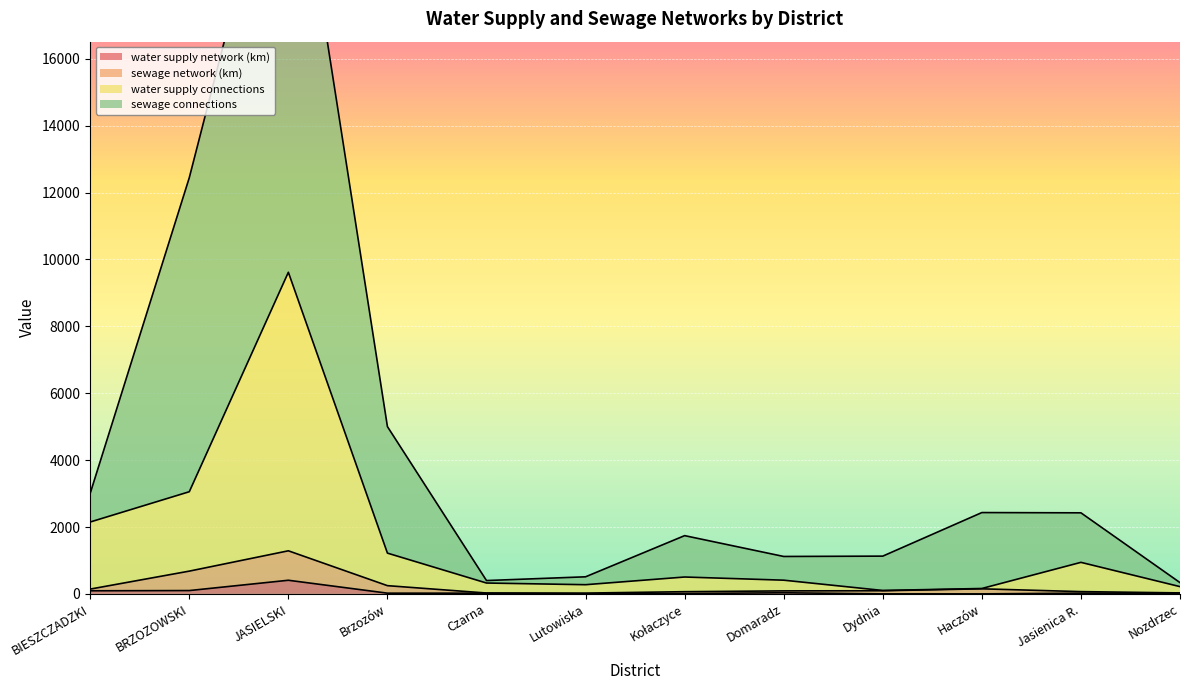

What value does the water supply network (km) series have at JASIELSKI?

407.9